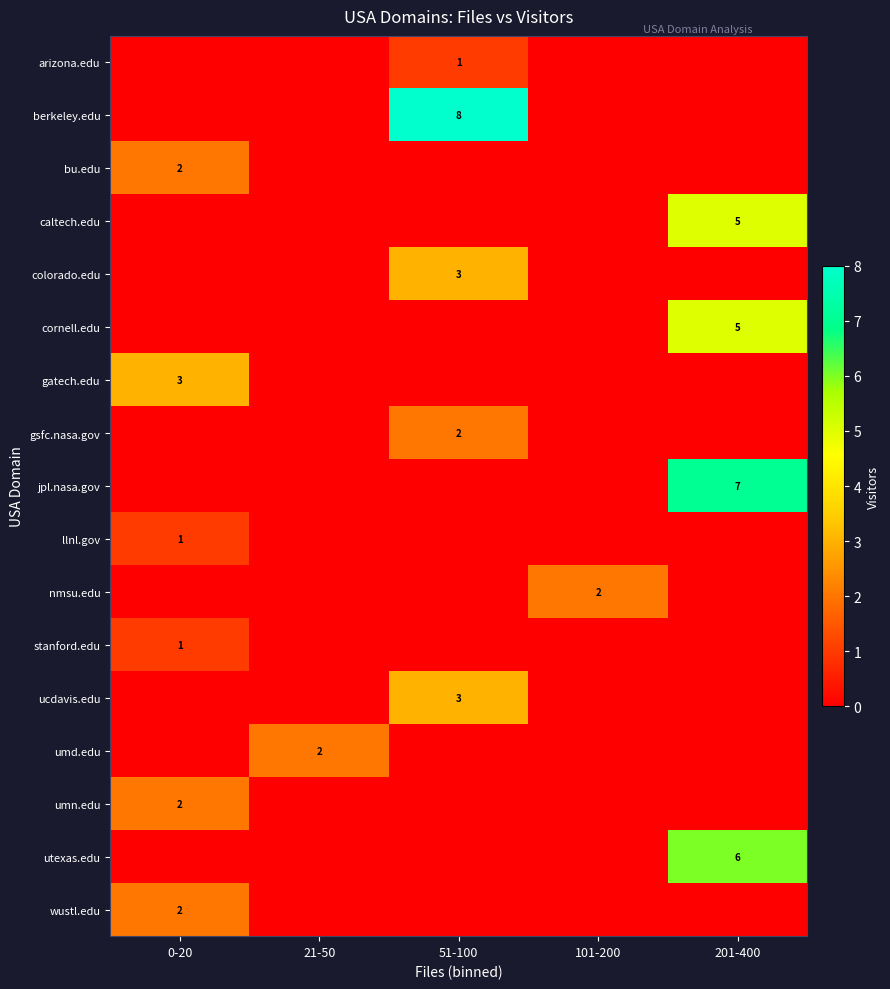

What is the difference between the maximum and second lowest values in the utexas.edu series?

6